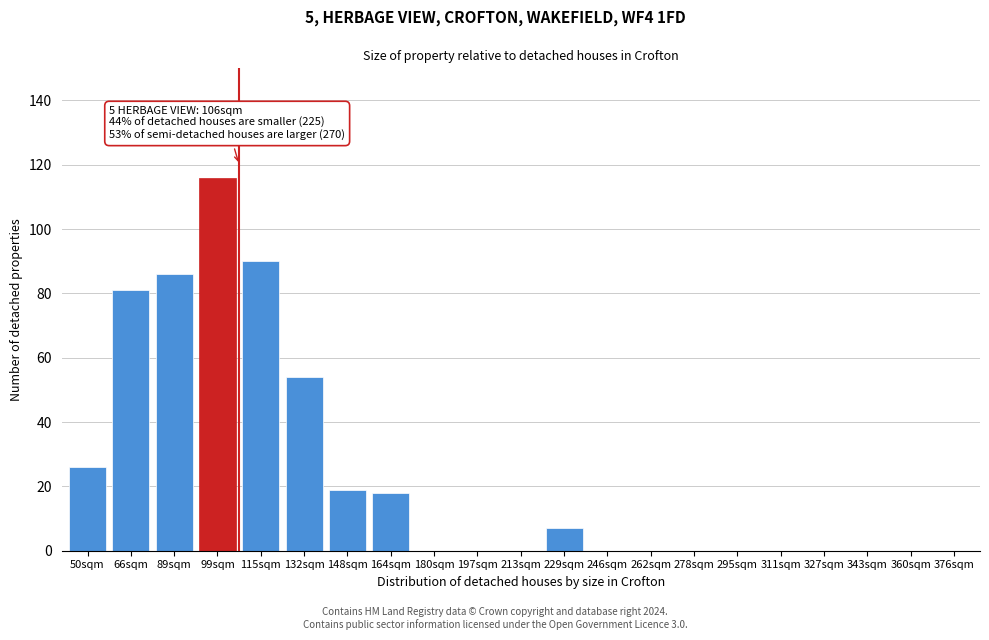

Reading right to left, transcribe all the data shown in this chart.

376sqm=0	360sqm=0	343sqm=0	327sqm=0	311sqm=0	295sqm=0	278sqm=0	262sqm=0	246sqm=0	229sqm=7	213sqm=0	197sqm=0	180sqm=0	164sqm=18	148sqm=19	132sqm=54	115sqm=90	99sqm=116	89sqm=86	66sqm=81	50sqm=26